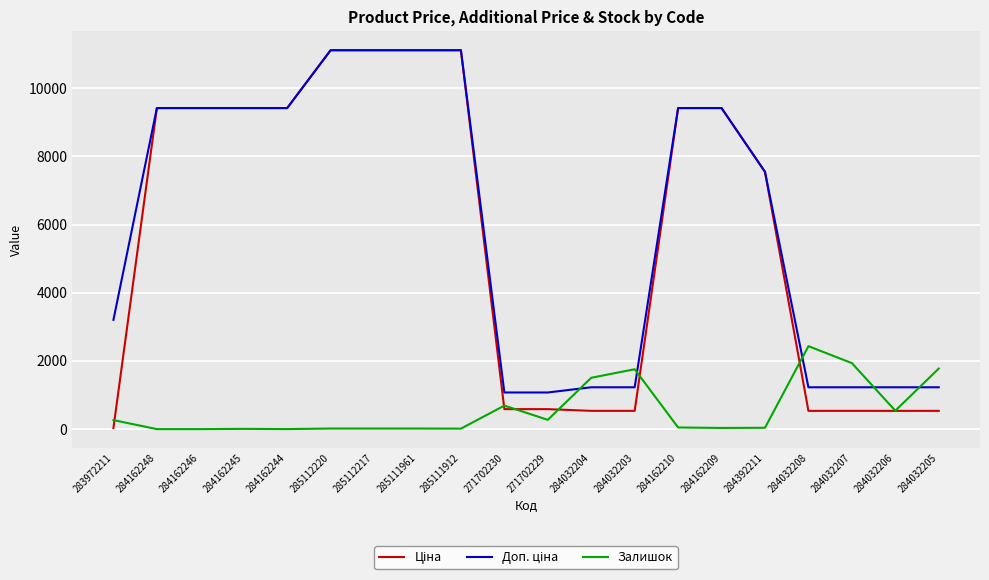

What is the spread (max minus min) of values at 284162248?

9416.9